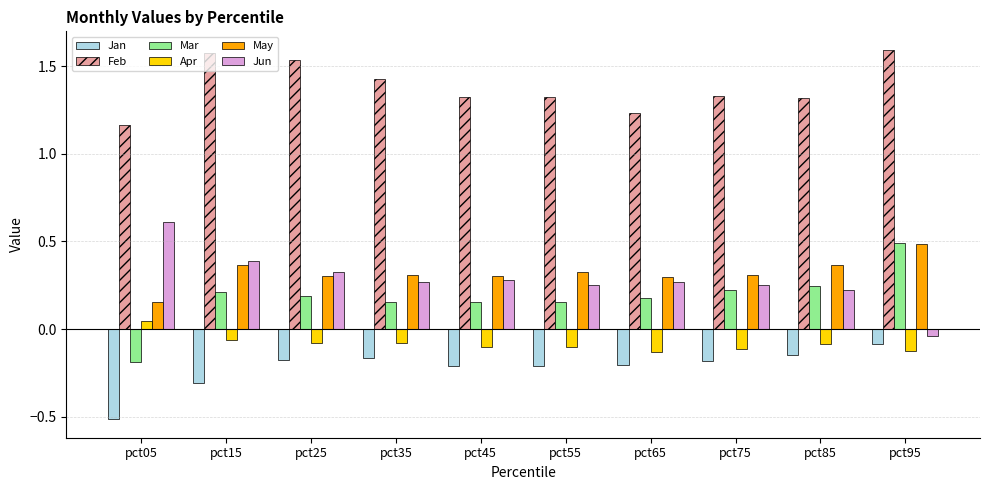

How many values in the Jun series are below 0?

1